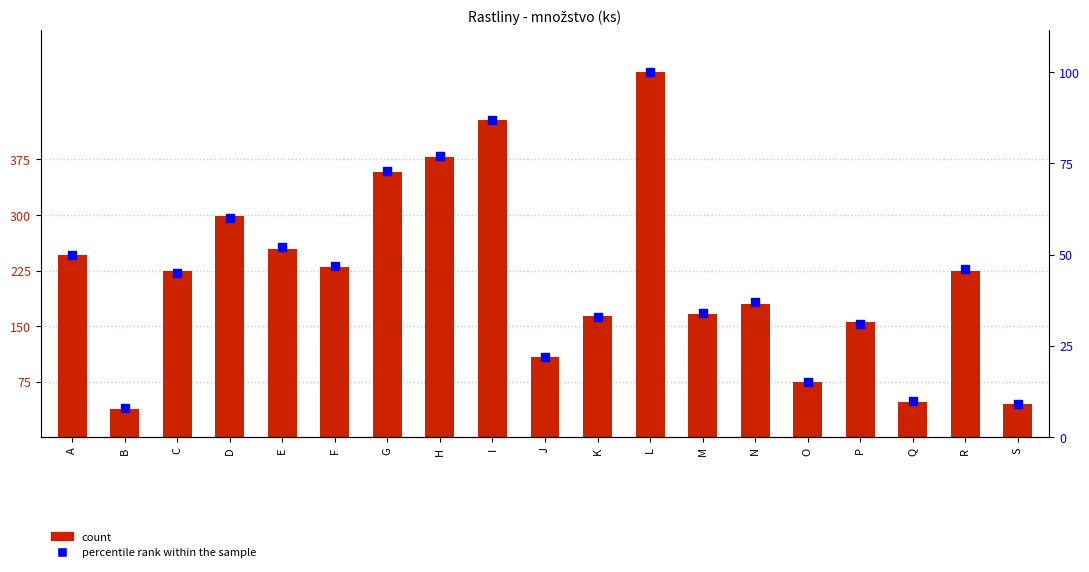

Is the value of count at B greater than the value of percentile rank within the sample at D?

No